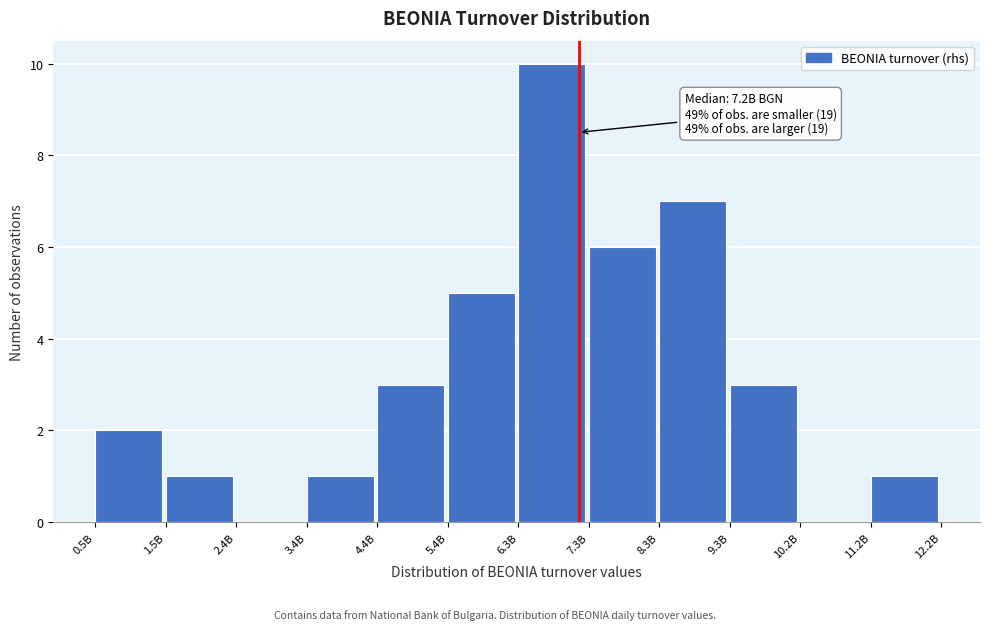

Reading left to right, extract all data points from this chart.

0.5B=2	1.5B=1	2.4B=0	3.4B=1	4.4B=3	5.4B=5	6.3B=10	7.3B=6	8.3B=7	9.3B=3	10.2B=0	11.2B=1